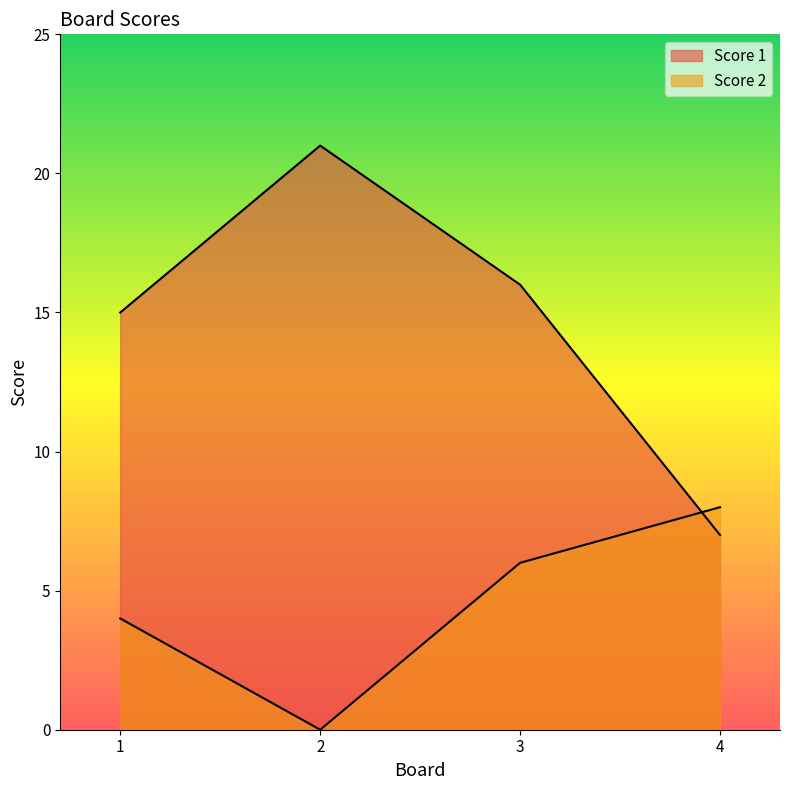

What is the difference between the Score 2 values at 2 and 3?

6